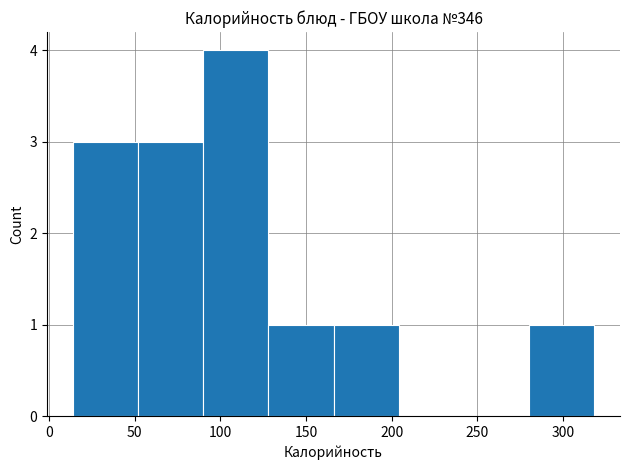

Which range on the x-axis has the tallest bar?

90 to 128